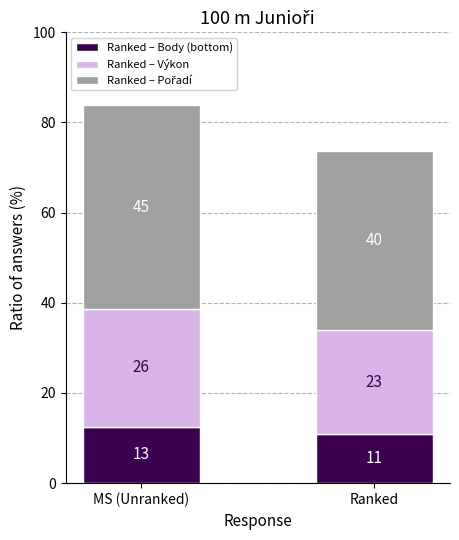

List the series in order of their overall mean, lowest first.

Ranked – Body (bottom), Ranked – Výkon, Ranked – Pořadí